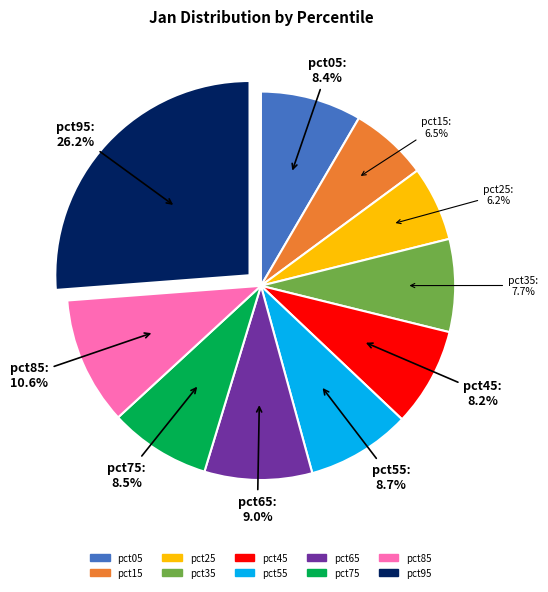

Count the number of slices in the pie.

10